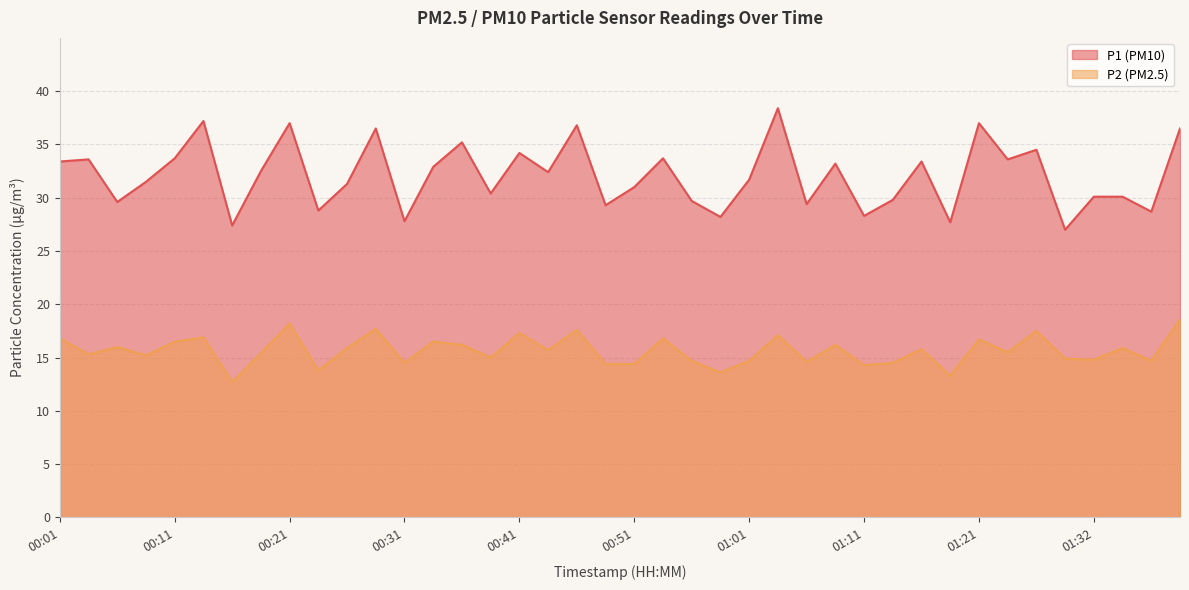

At which label is P2 closest to 15?

00:39